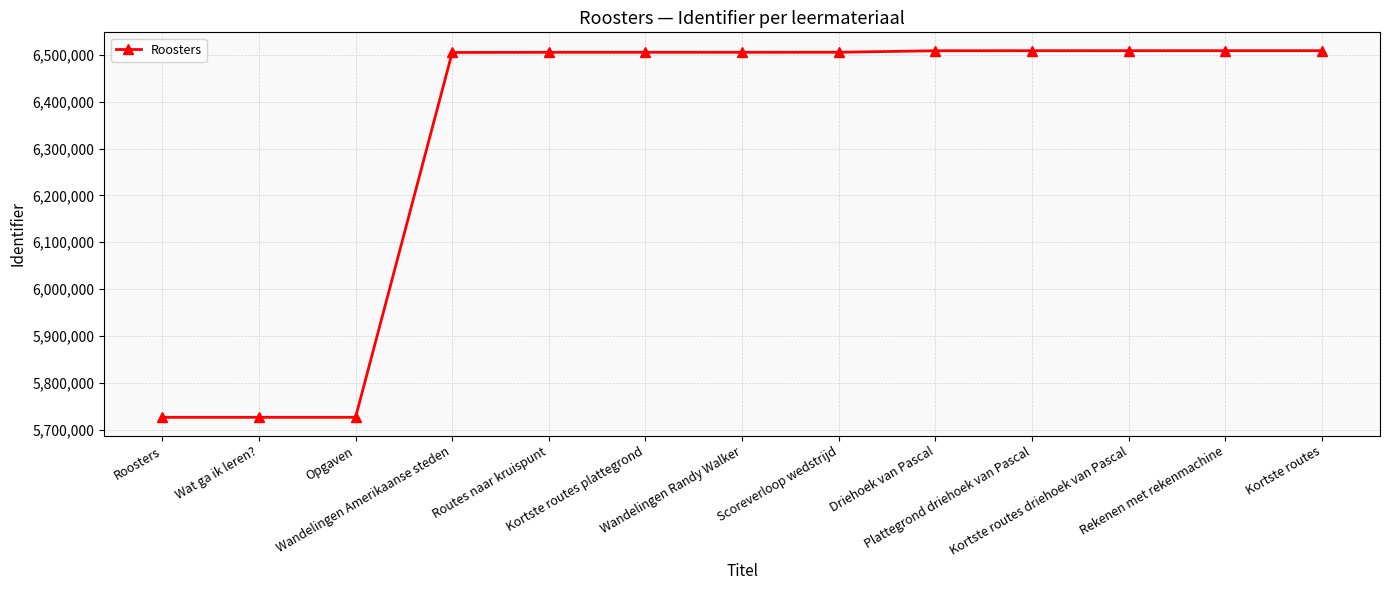

True or false: the data shows 1871671 at Opgaven.

False